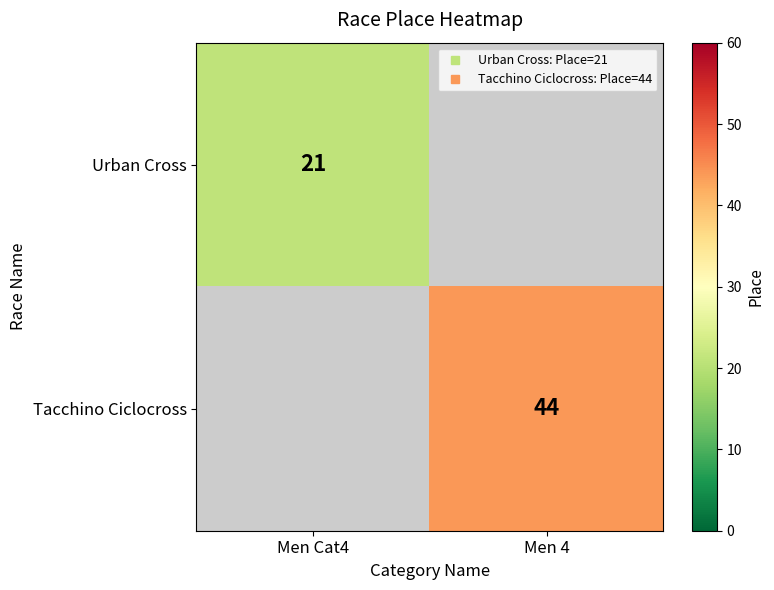

At which label is Urban Cross closest to 21?

Men Cat4